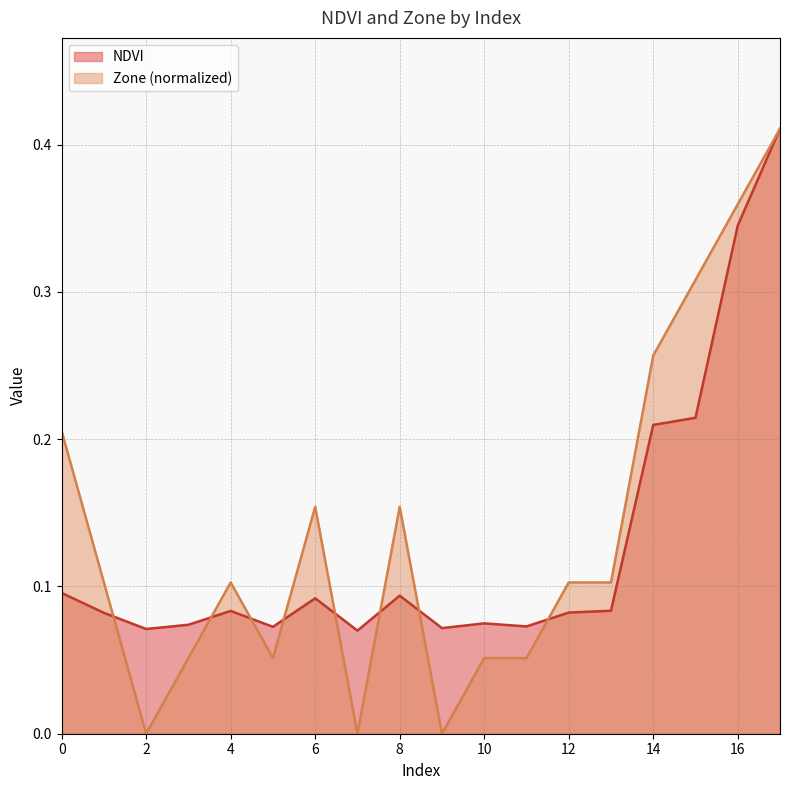

Does the chart have visible grid lines?

Yes